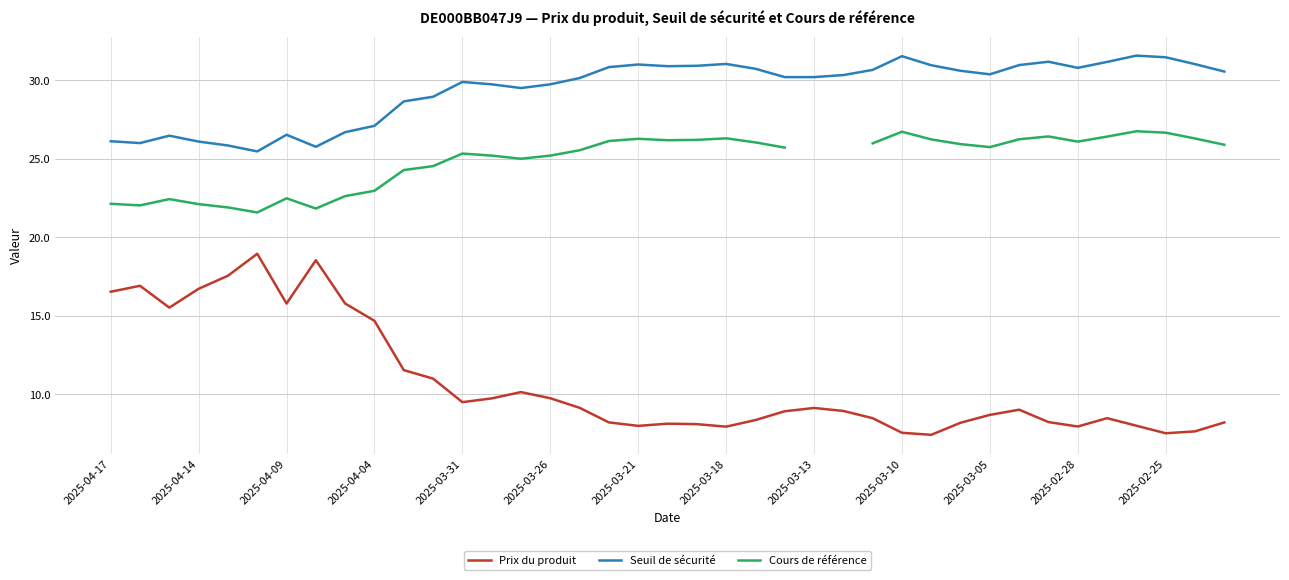

True or false: Seuil de sécurité and Prix du produit intersect in this chart.

False